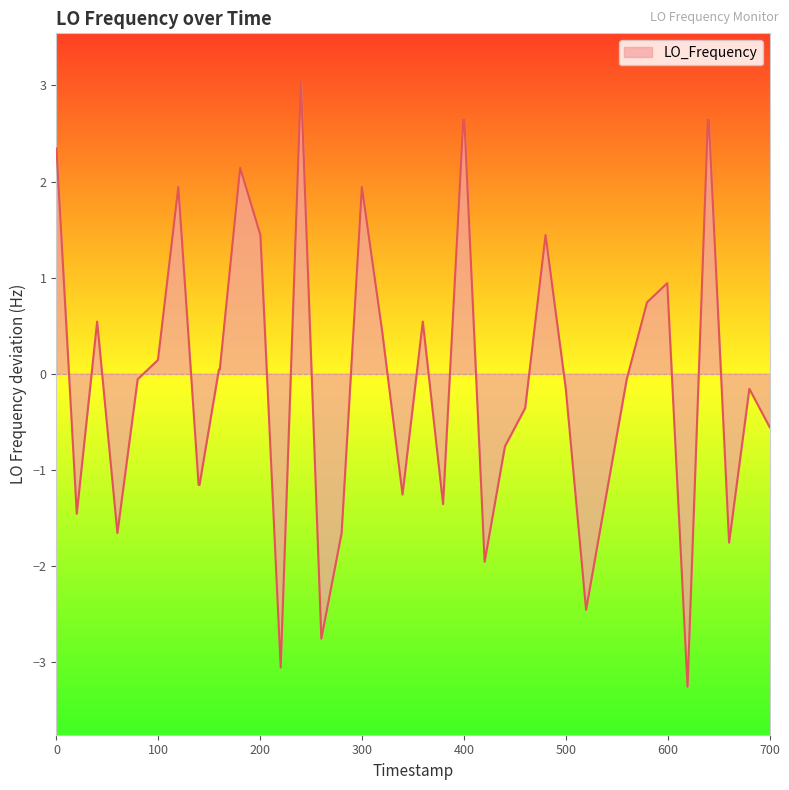

What is the minimum value shown in the chart?

-3.3